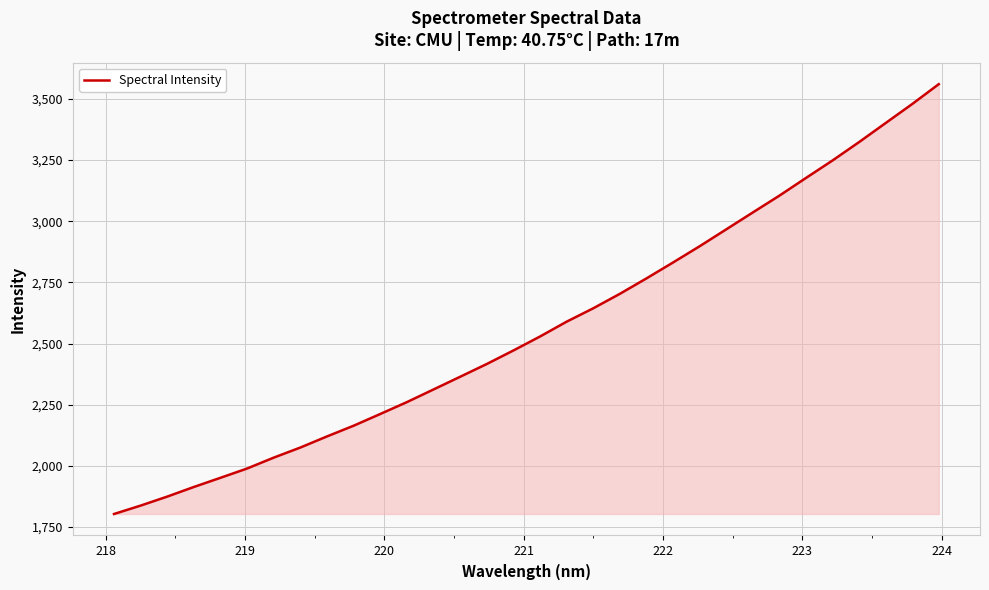

What is the smallest value displayed?

1803.5